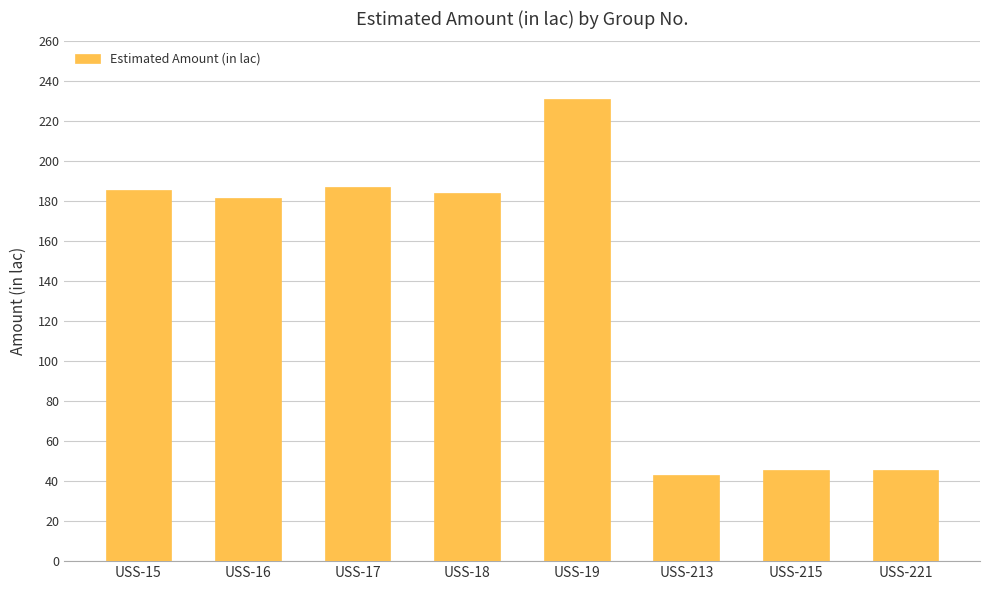

What is the change in value from USS-16 to USS-17?

+5.4